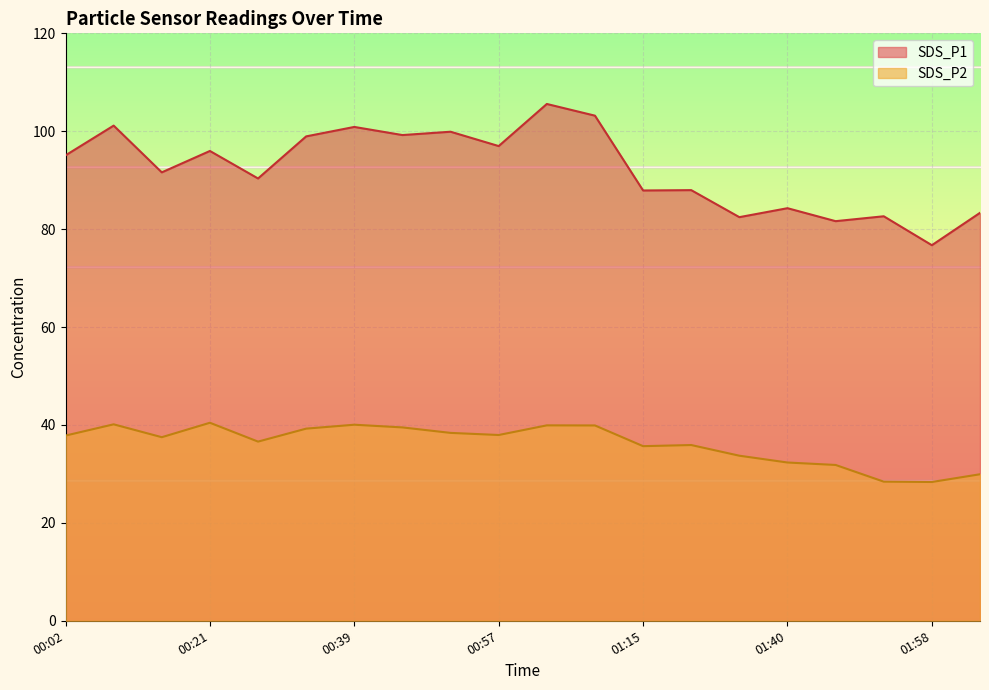

What is the maximum value shown in the chart?

105.6